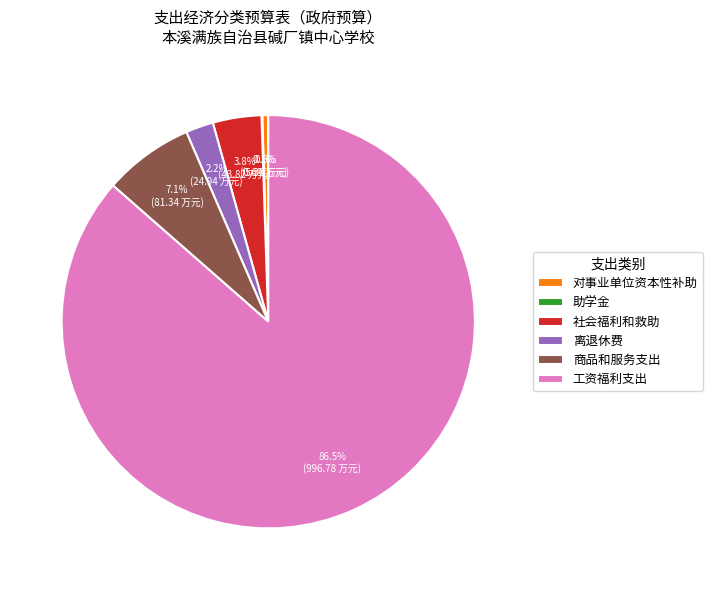

To the nearest percent, what percentage of the pie is 社会福利和救助?

4%